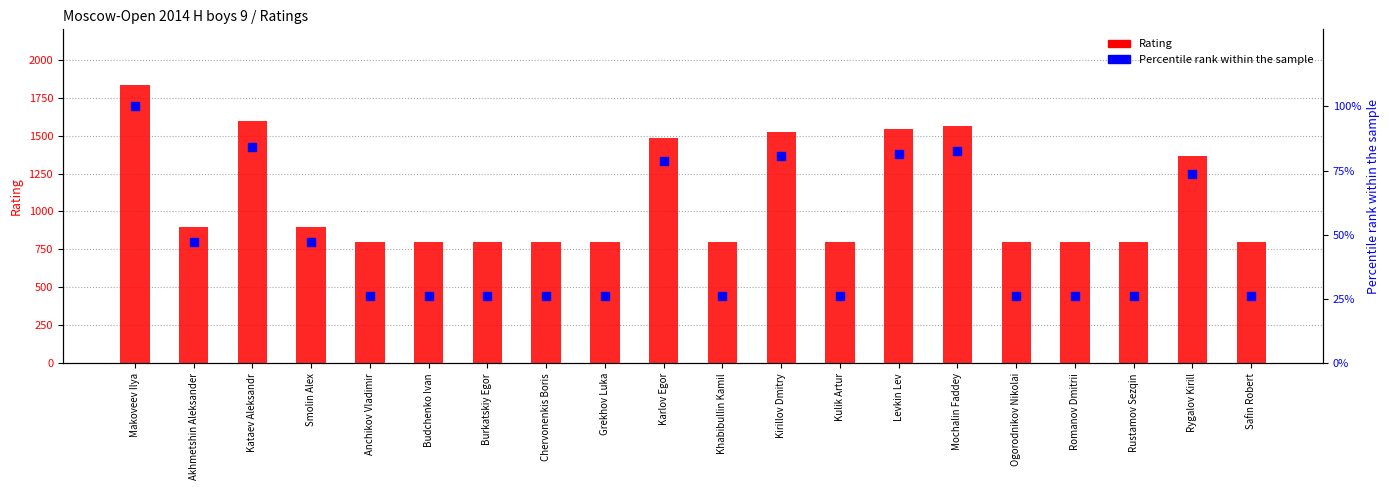

Which series has the widest spread of Y values?

Rating